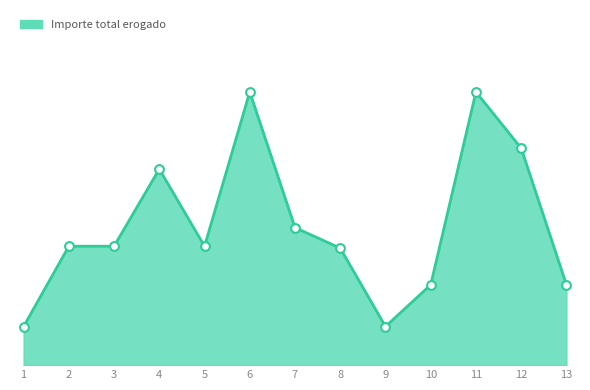

Between 12 and 11, which is larger?

11